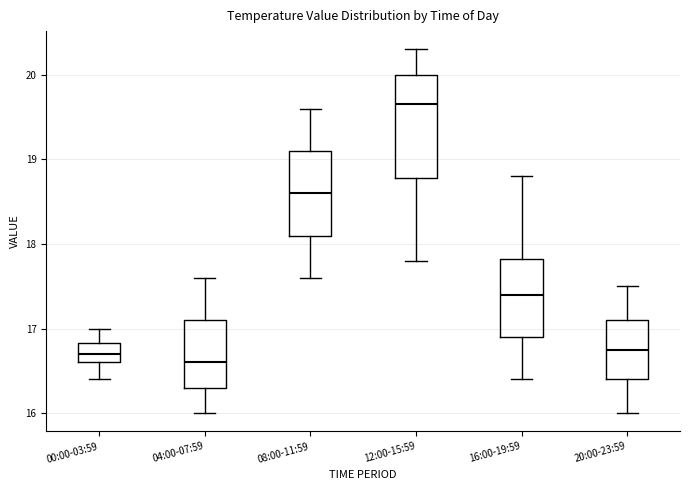

Where is the upper edge of the box for 04:00-07:59 on the y-axis? The values are not printed on the chart, so give them approximately, as read against the axis.

17.1